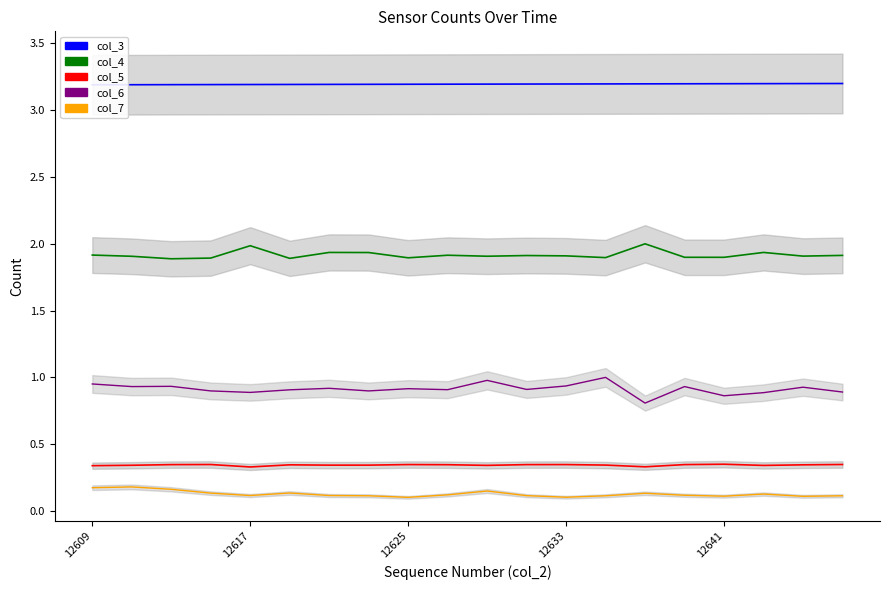

At which category does the chart reach its peak across all series?

19